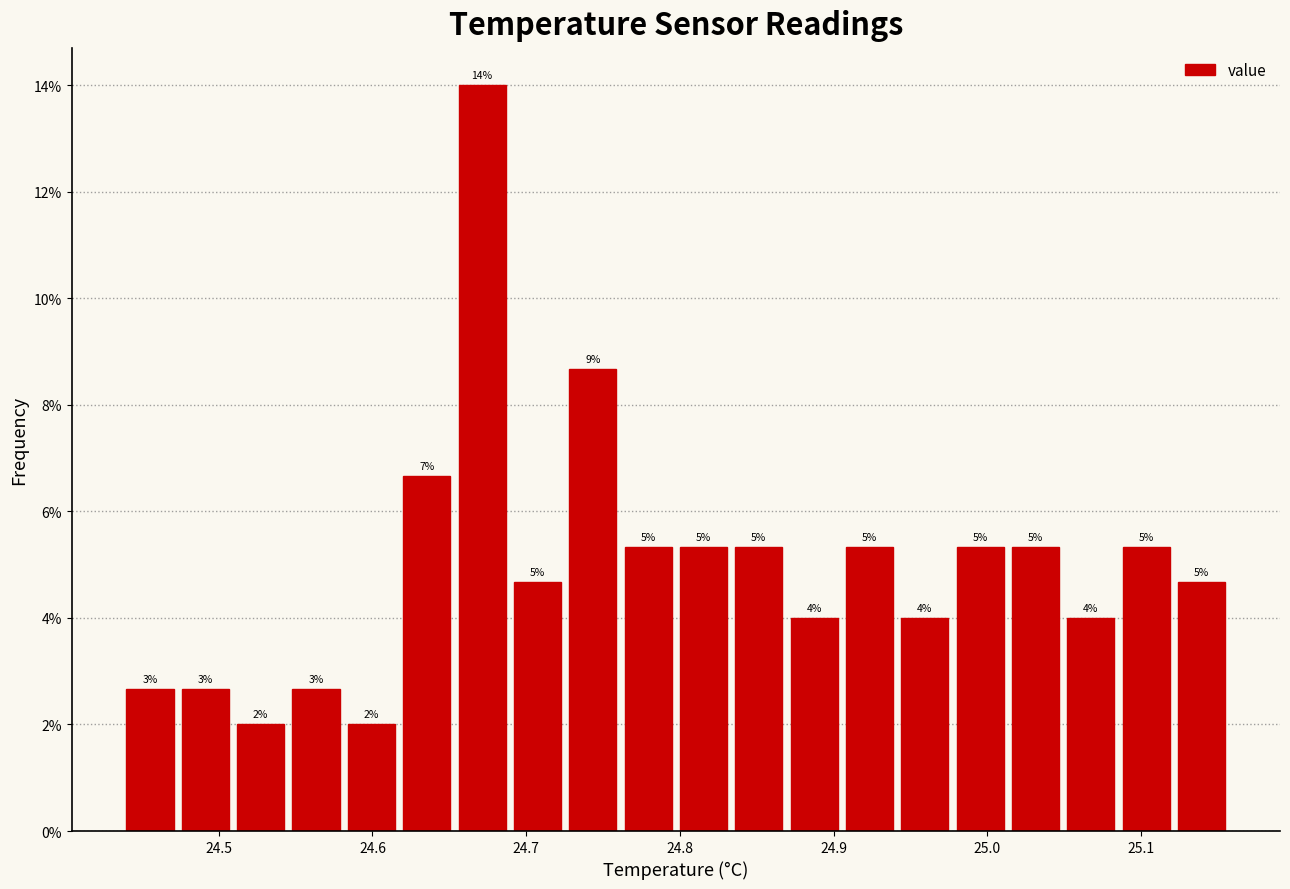

Read against the x-axis, roughly where is the centre of the tallest bar?

24.67